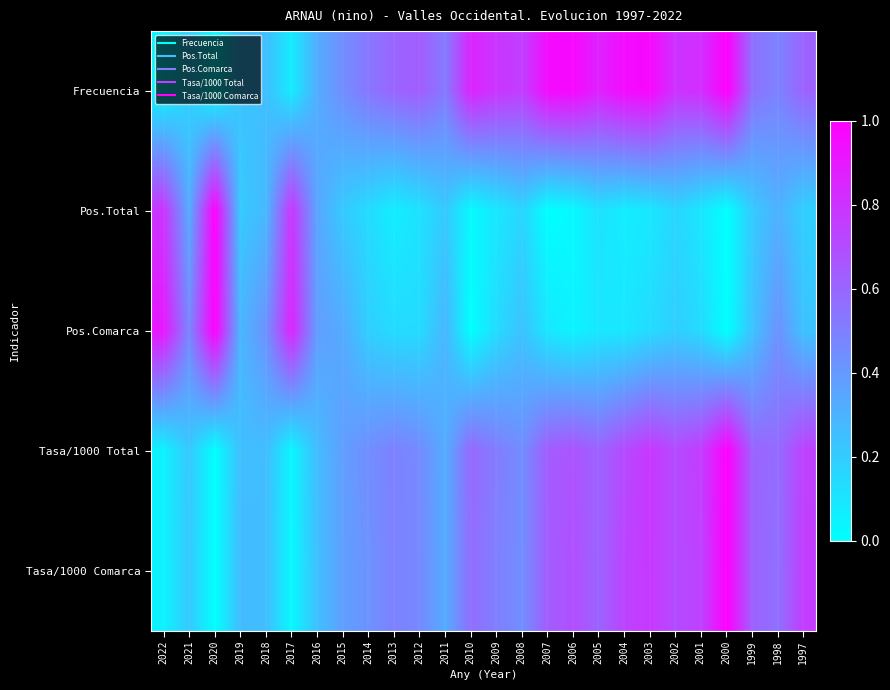

What is the spread (max minus min) of values at 2008?

0.6